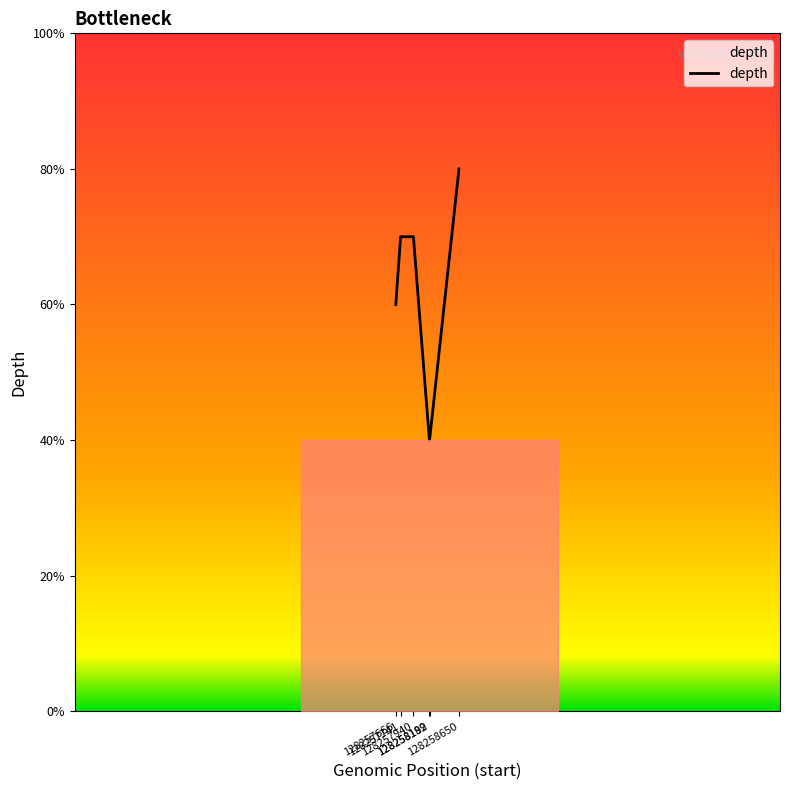

Does the chart display data point markers on the line(s)?

No